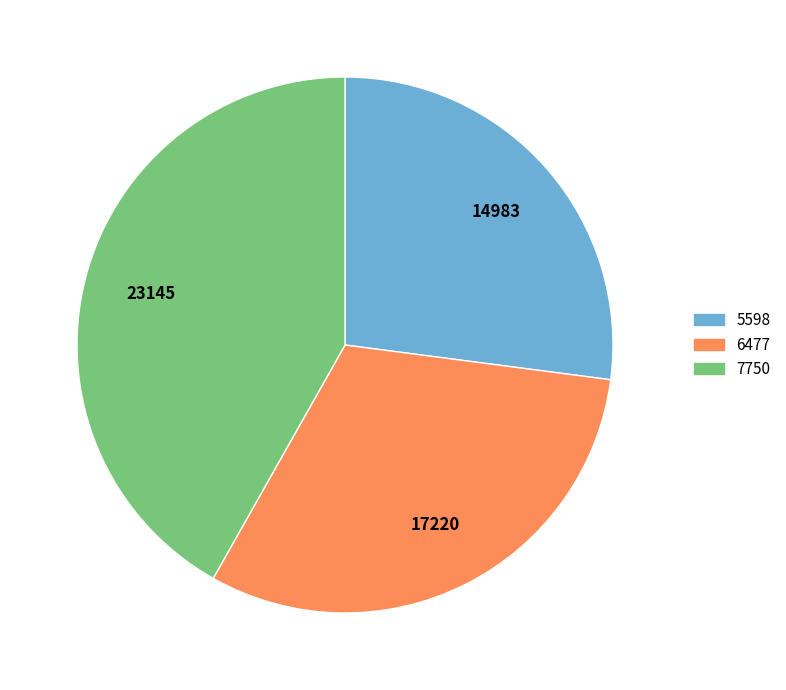

Rank the categories by value from highest to lowest.

7750, 6477, 5598